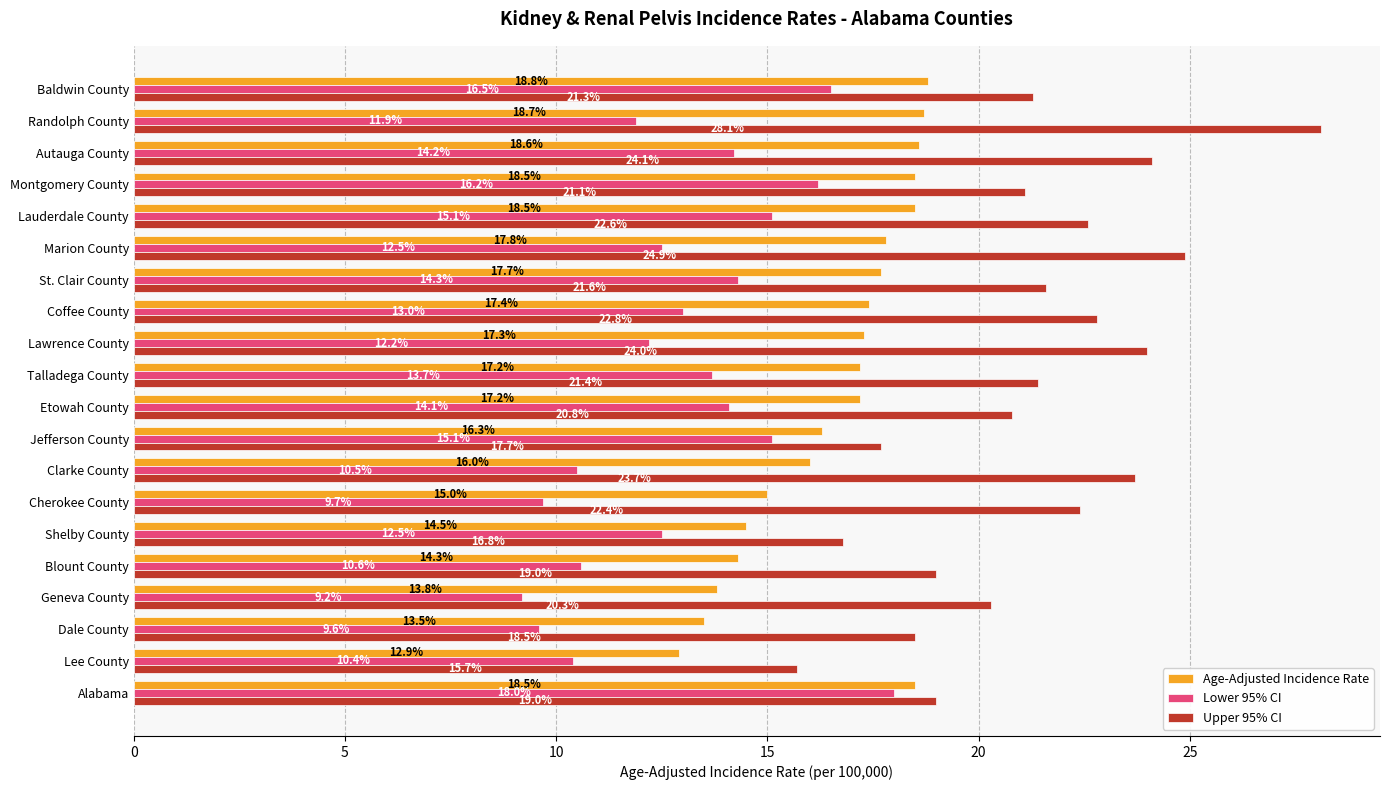

What is the difference between the Lower 95% CI values at Autauga County and Lawrence County?

2.0